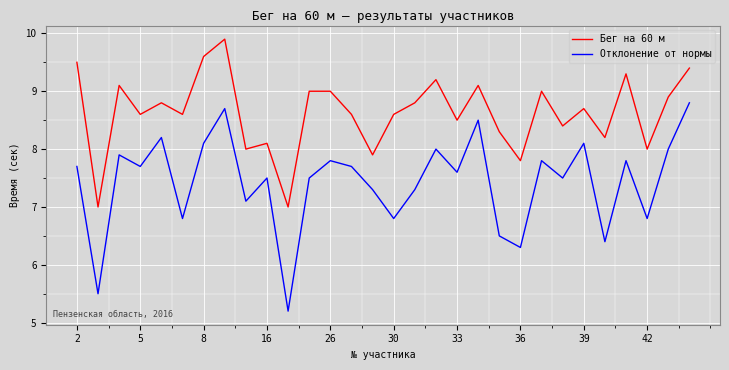

What is the maximum value shown in the chart?

9.9